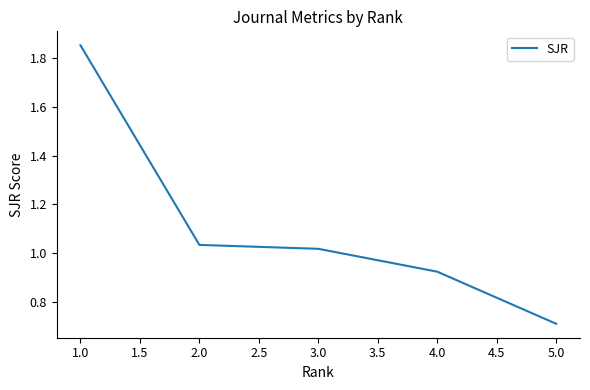

Which category has the lowest value across all series?

5.0